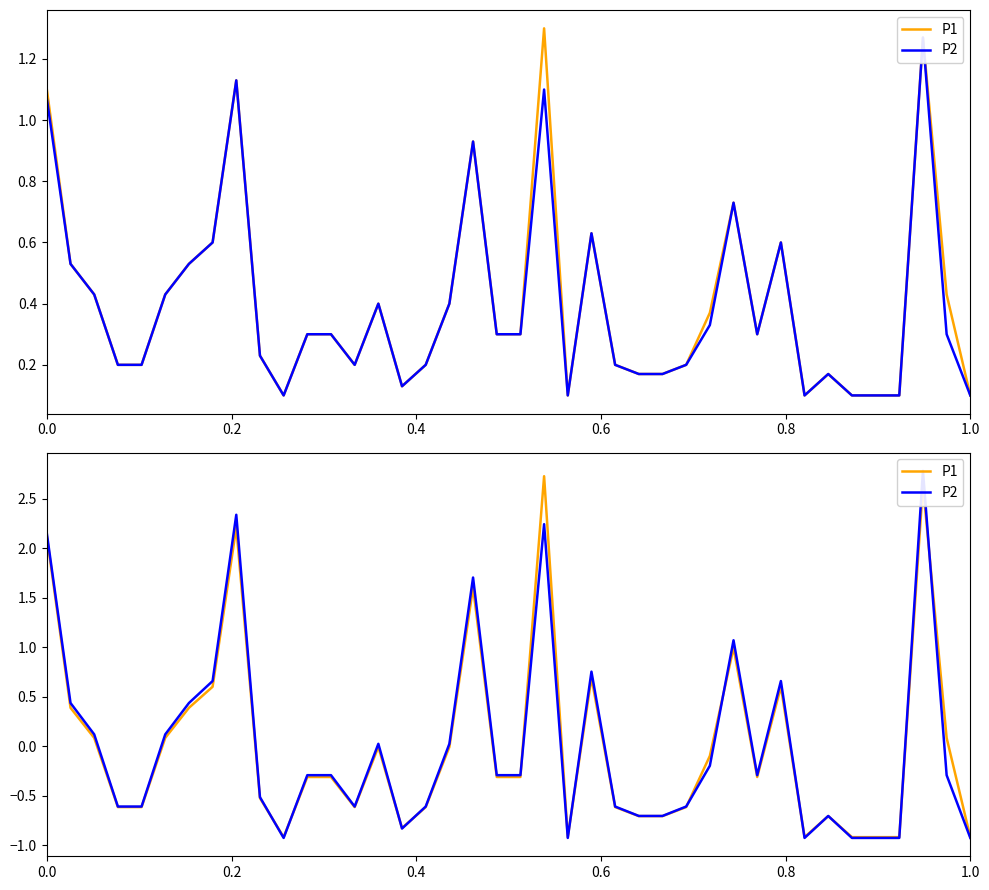

The P1 series shows -1.0 at 0.8. True or false?

False